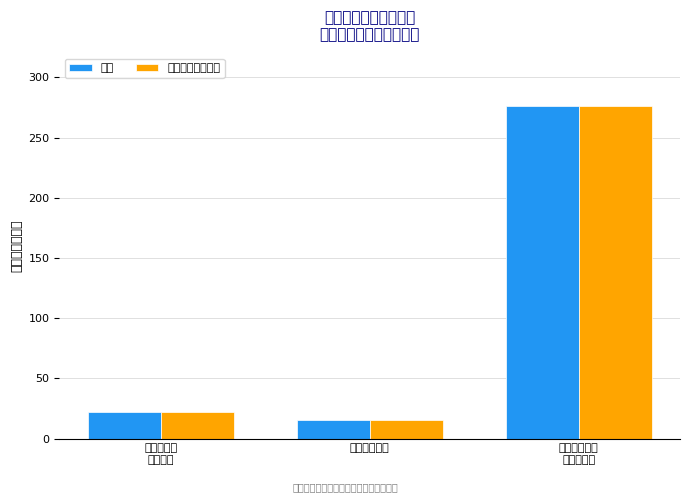

Is it true that 合计 equals 15.2 at 卫生健康支出?

True